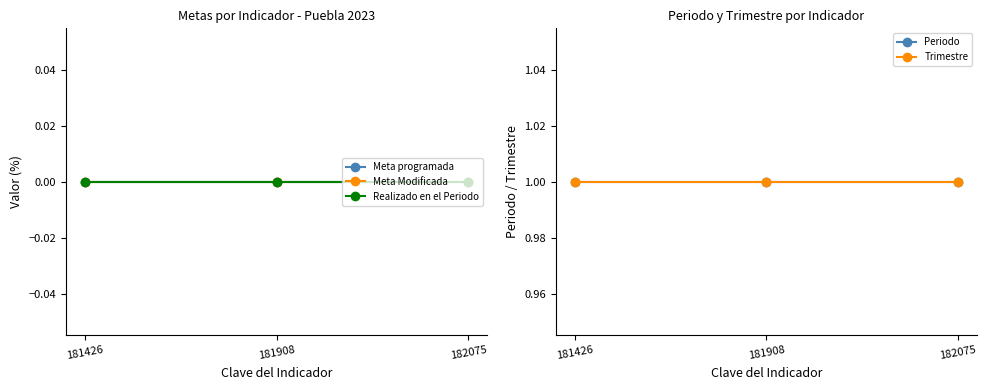

Reading left to right, list all the values displayed in this chart.

Meta programada: 0	0	0
Meta Modificada: 0	0	0
Realizado en el Periodo: 0	0	0
Periodo: 1	1	1
Trimestre: 1	1	1